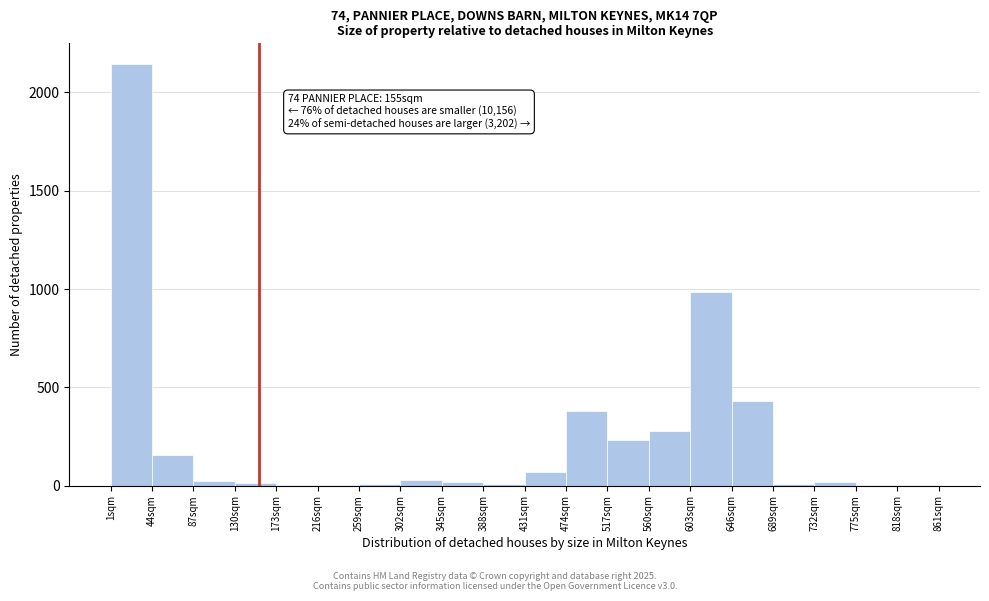

Which range on the x-axis has the tallest bar?

1 to 44